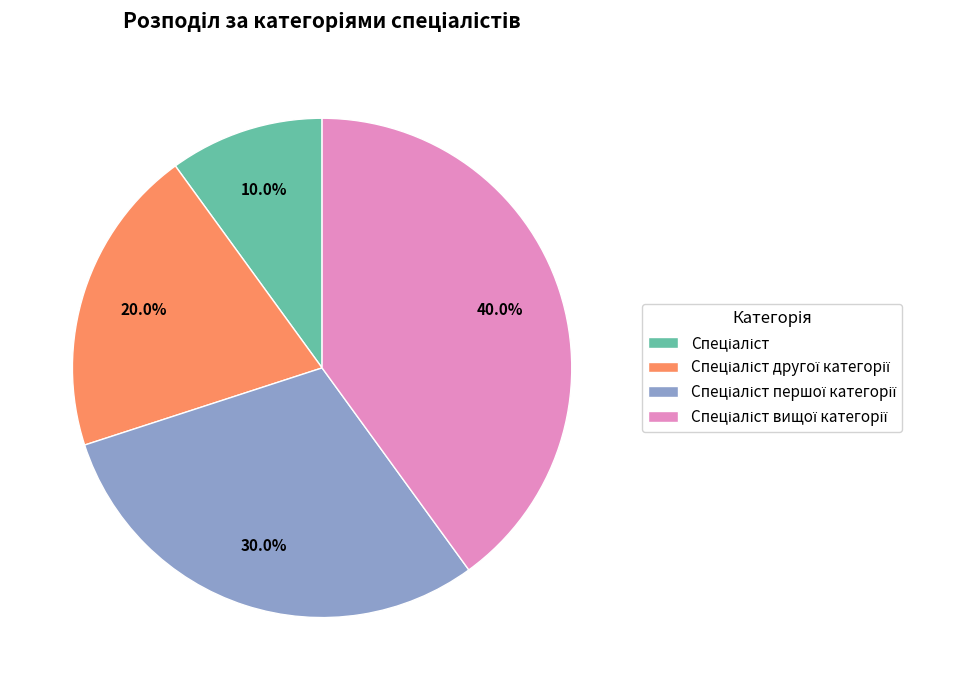

Is there any slice that represents more than half of the pie?

No